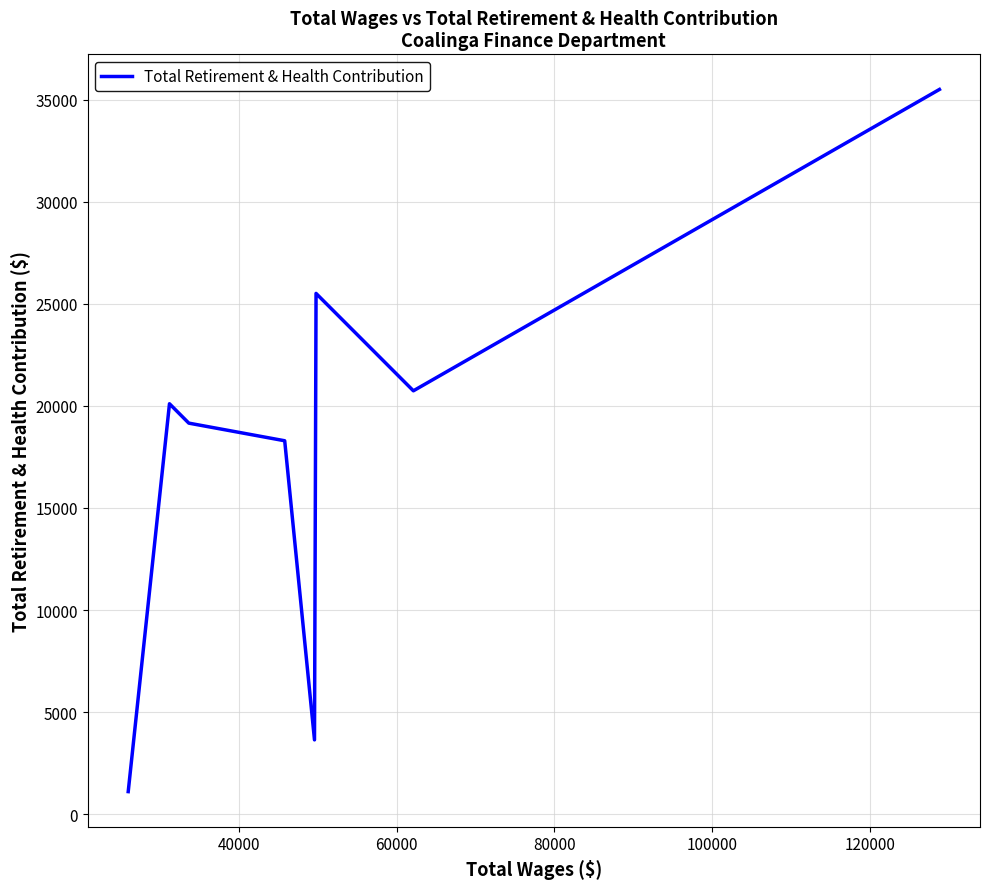

What is the greatest value displayed?

35511